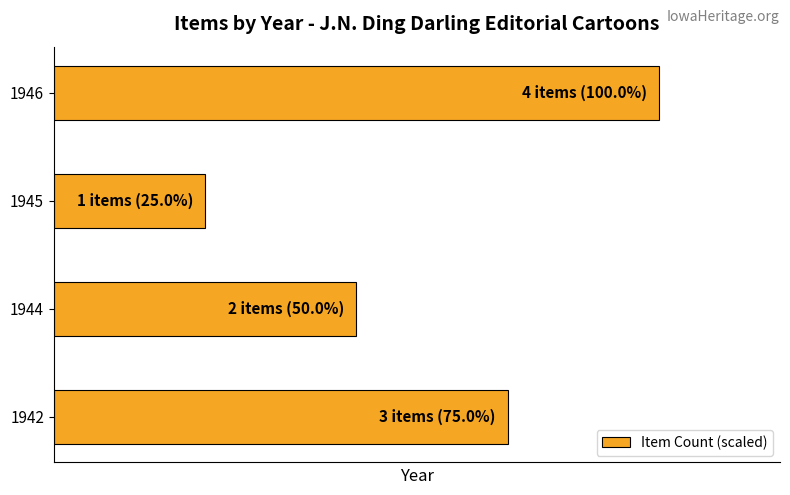

Are the bars horizontal?

Yes